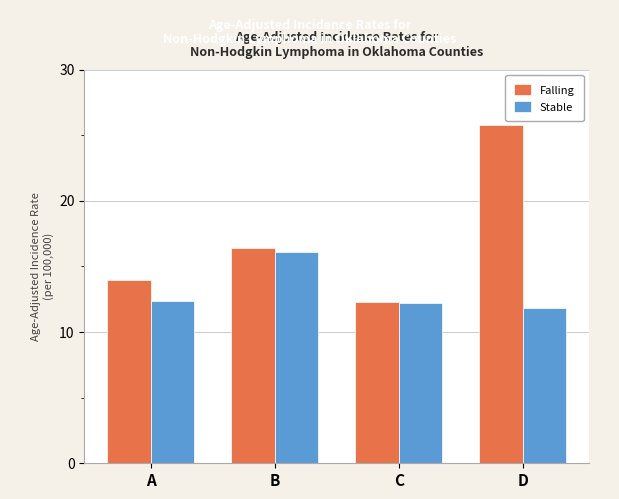

Rank the series at A from highest to lowest value.

Falling, Stable